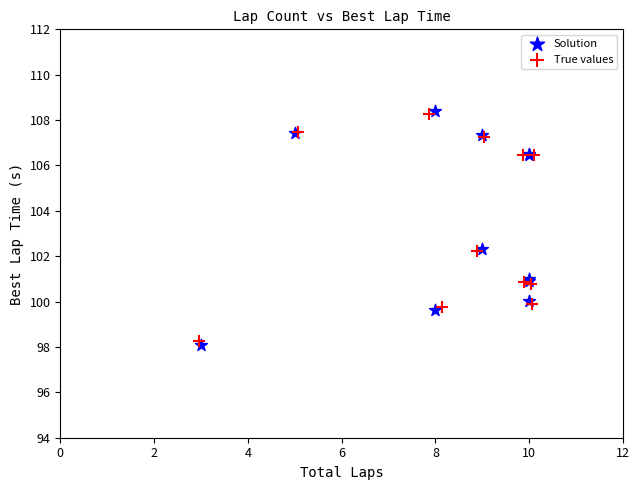

Which series reaches the maximum Y coordinate?

Solution